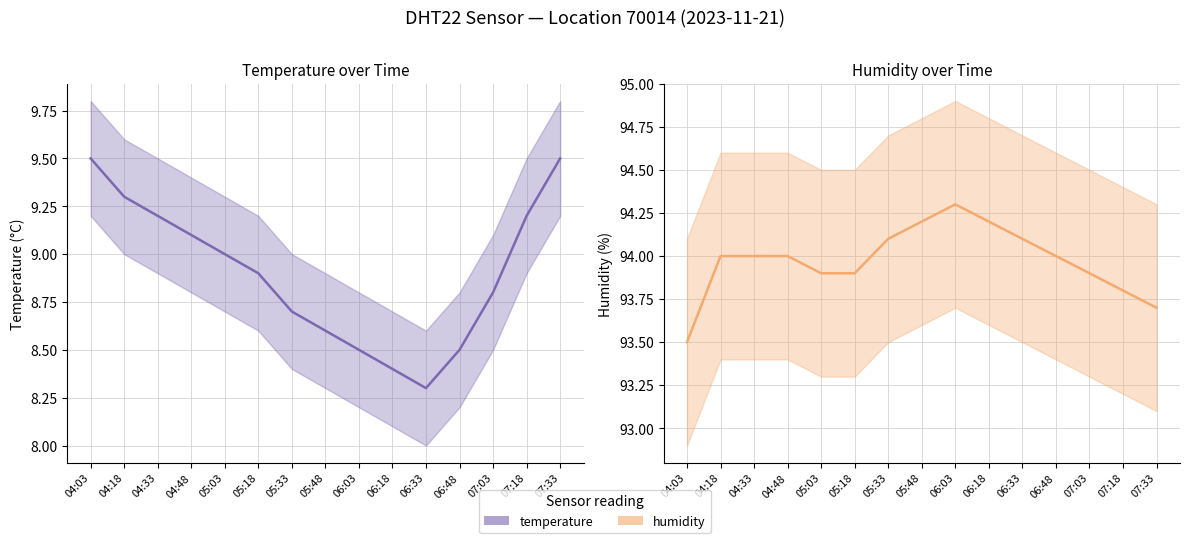

What is the difference between the maximum and minimum values in the humidity series?

0.8